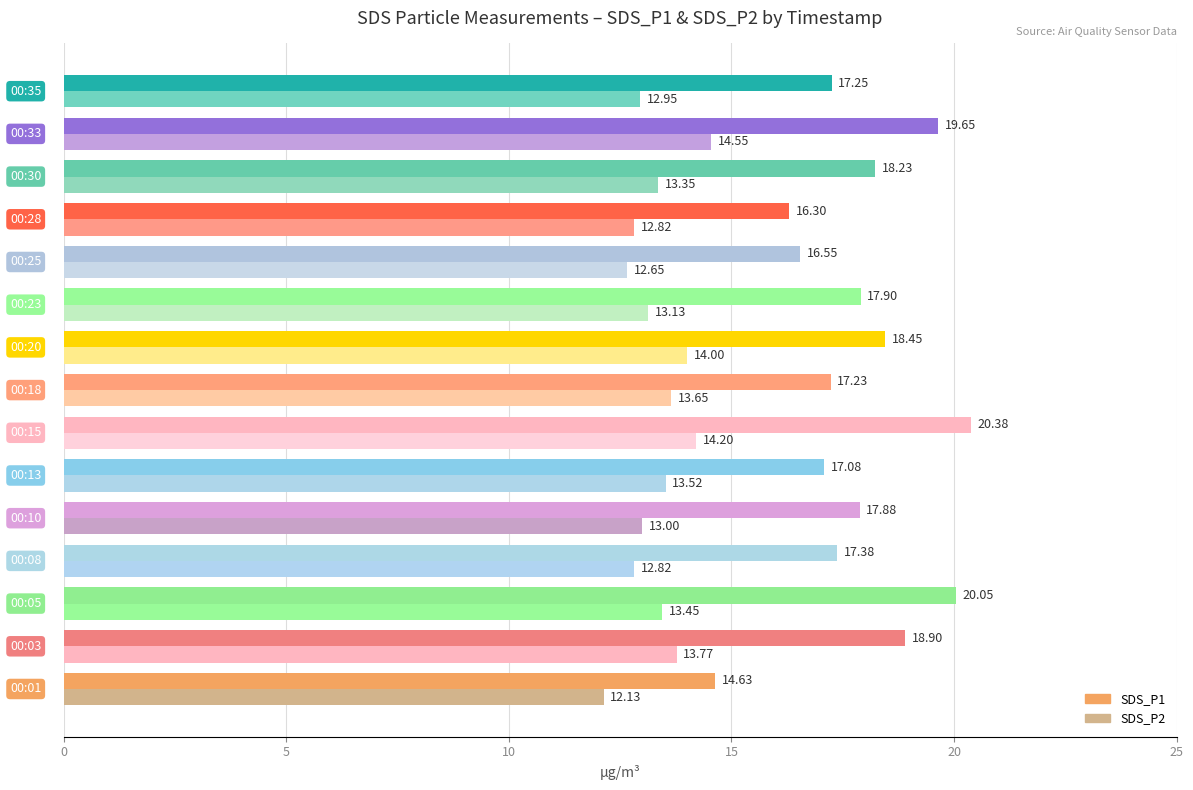

How many data points in SDS_P1 are above 17?

12